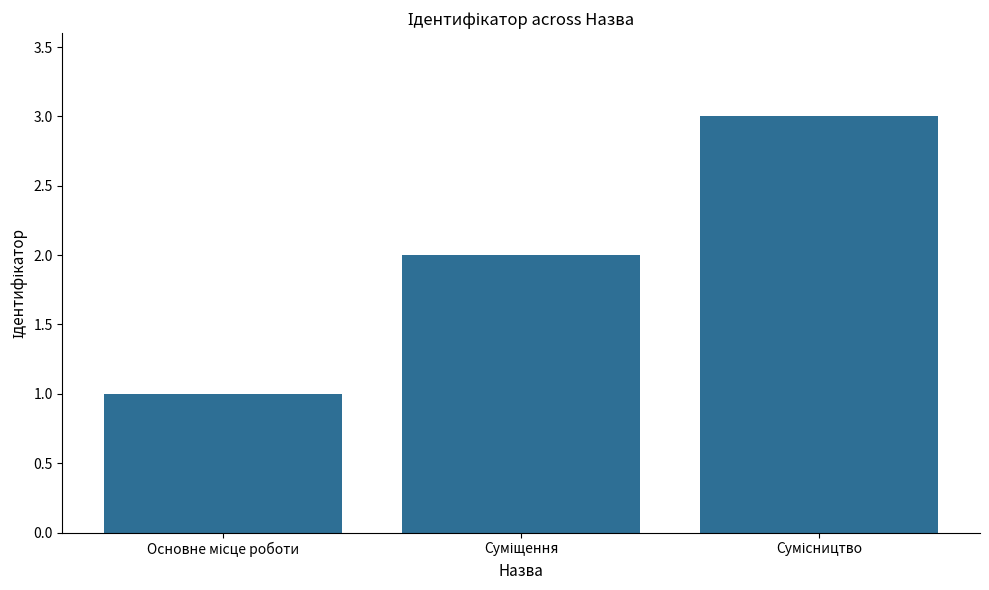

What is the greatest value displayed?

3